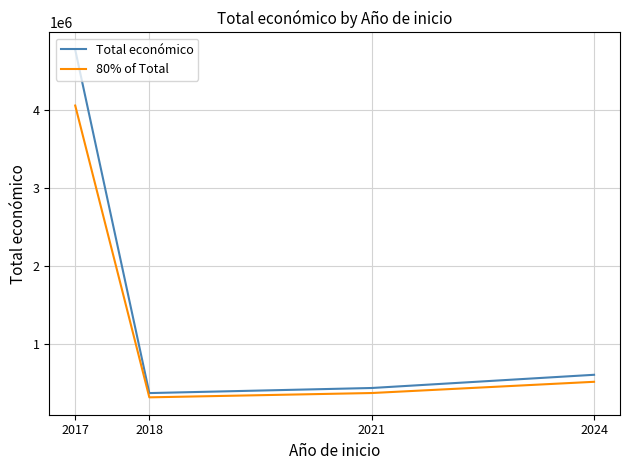

Rank the series at 2018 from lowest to highest value.

80% of Total, Total económico